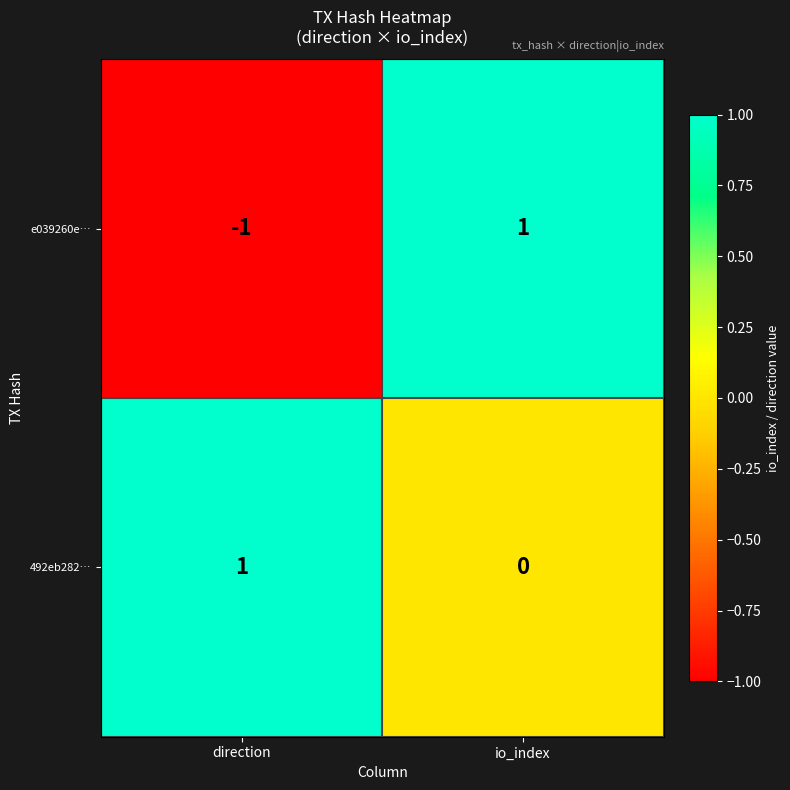

List the labels in order of e039260e… value, largest first.

io_index, direction